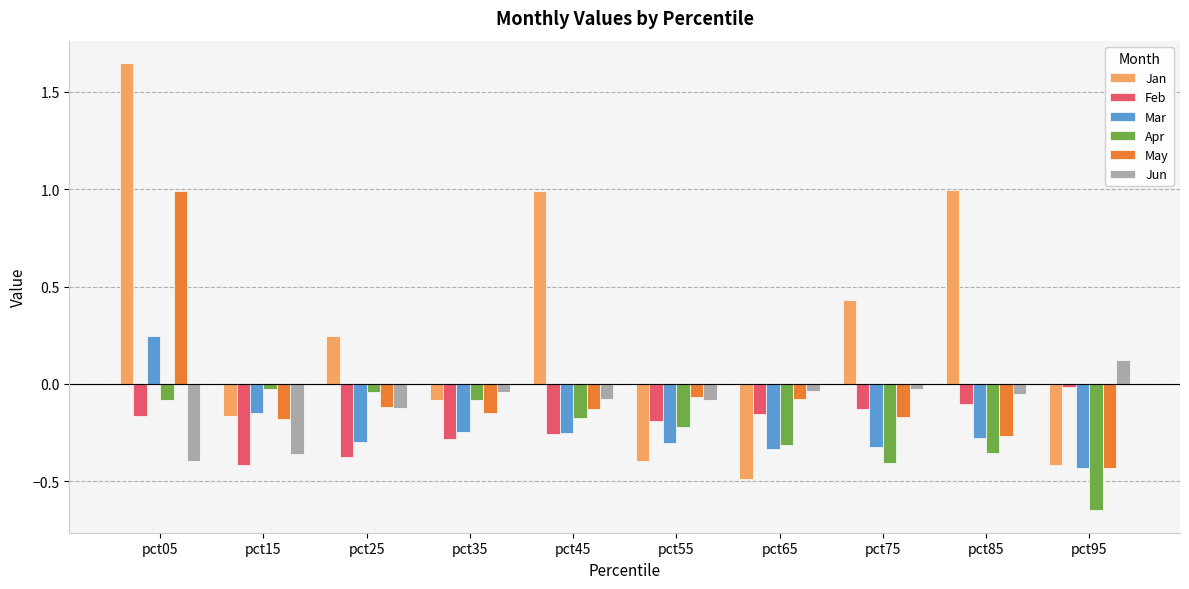

The Jun series shows 0.2 at pct95. True or false?

False